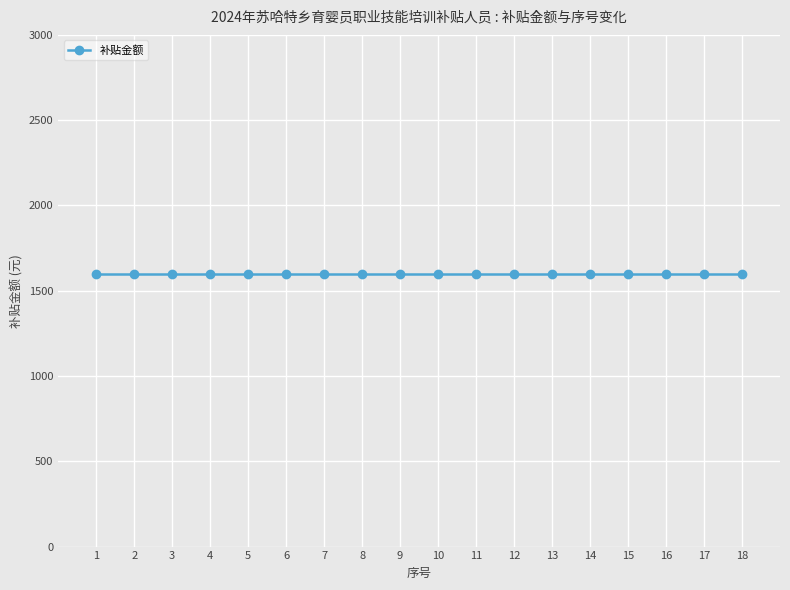

True or false: 补贴金额 and 序号 cross at least once.

False